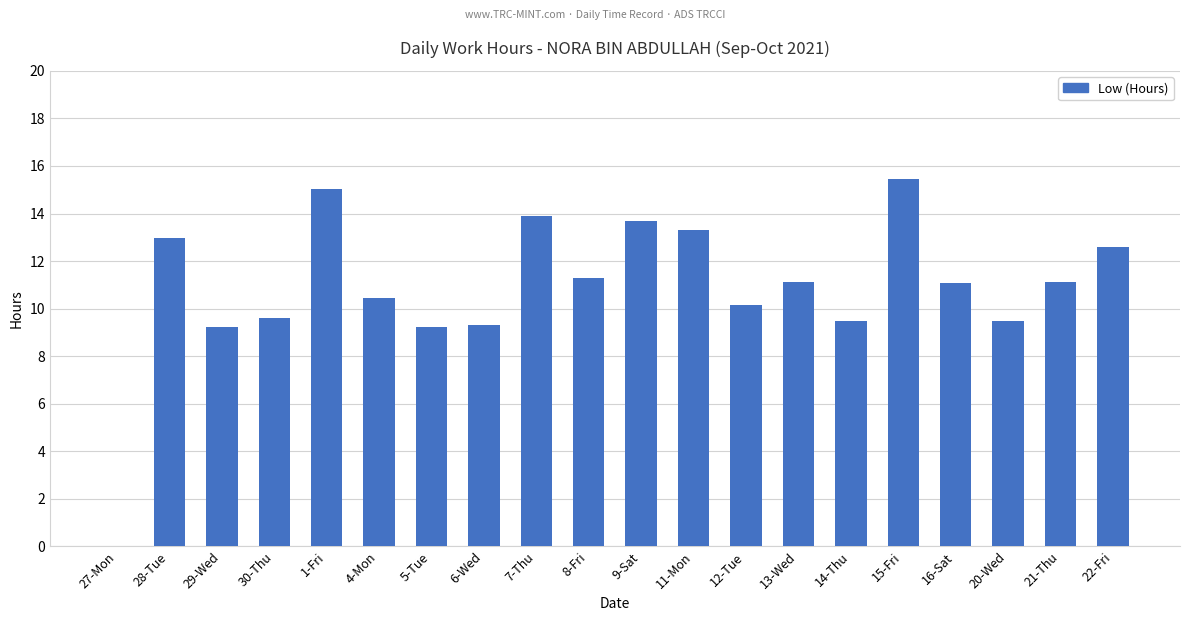

Which category has the highest value across all series?

15-Fri